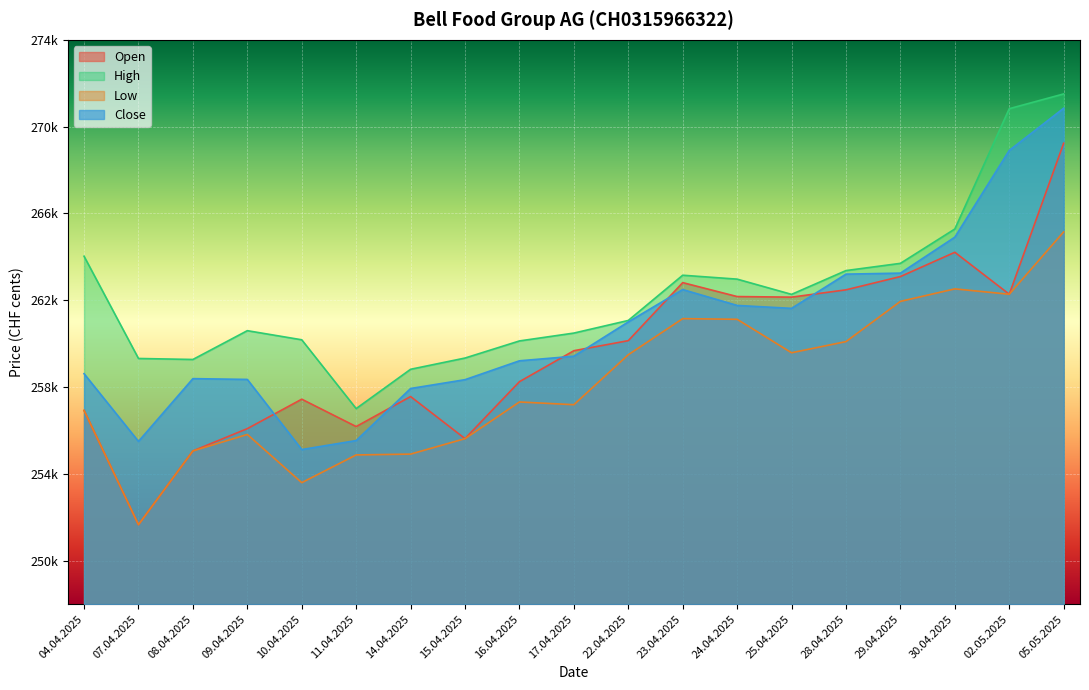

Which has a higher value, 14.04.2025 or 02.05.2025?

02.05.2025